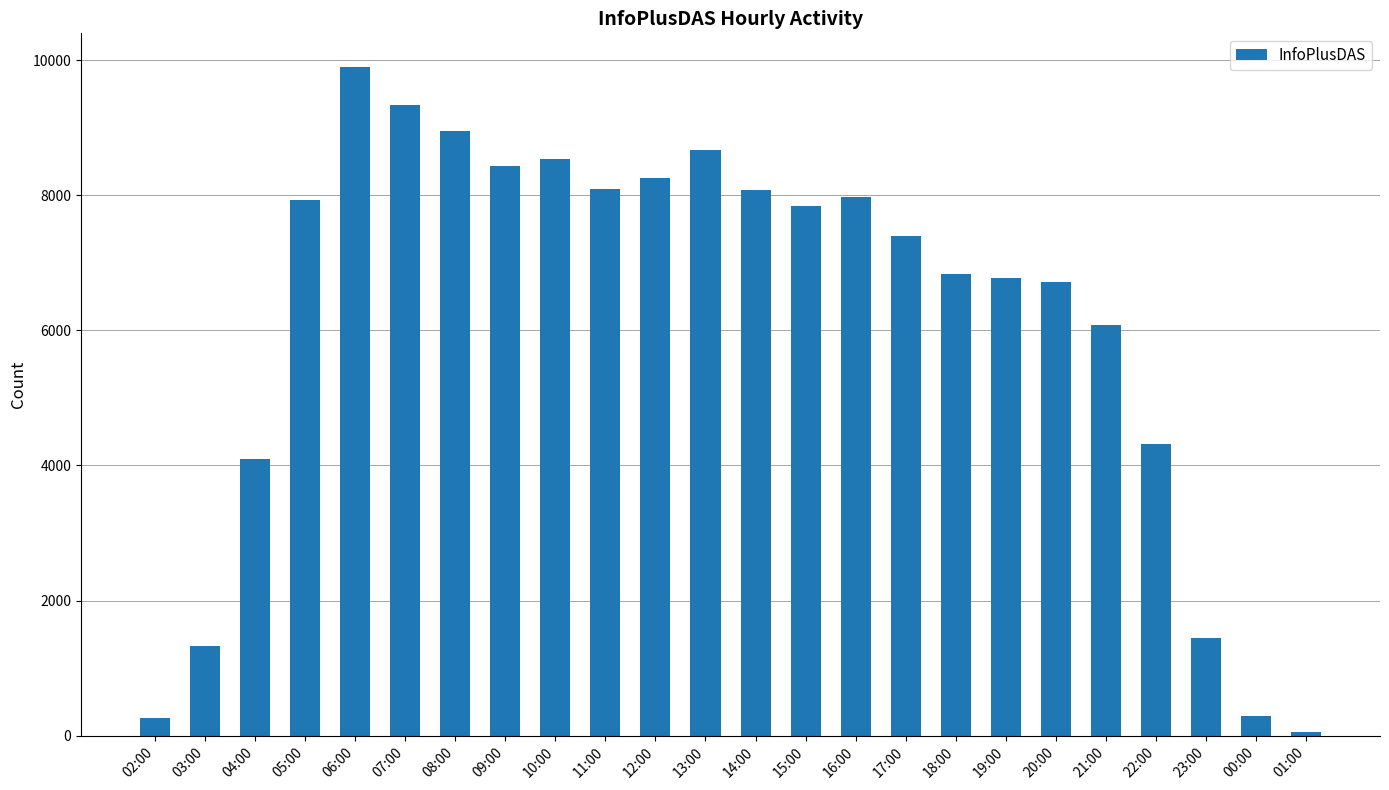

At which label is the value closest to 4982?

22:00